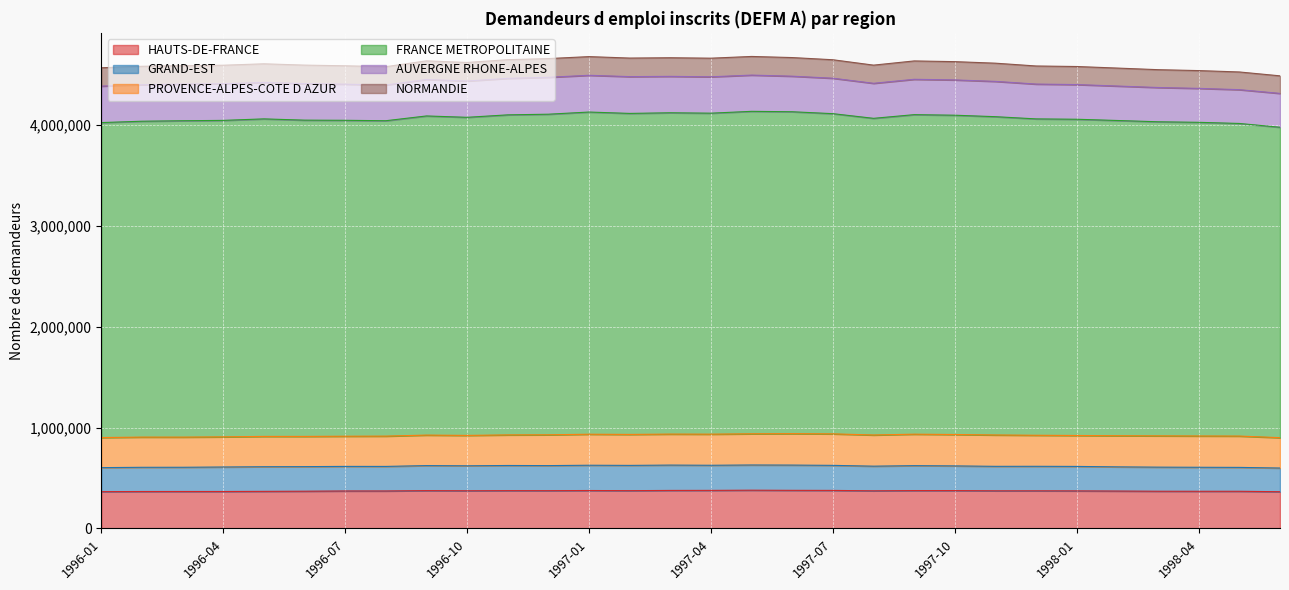

How many interior local valleys does the GRAND-EST series have?

7